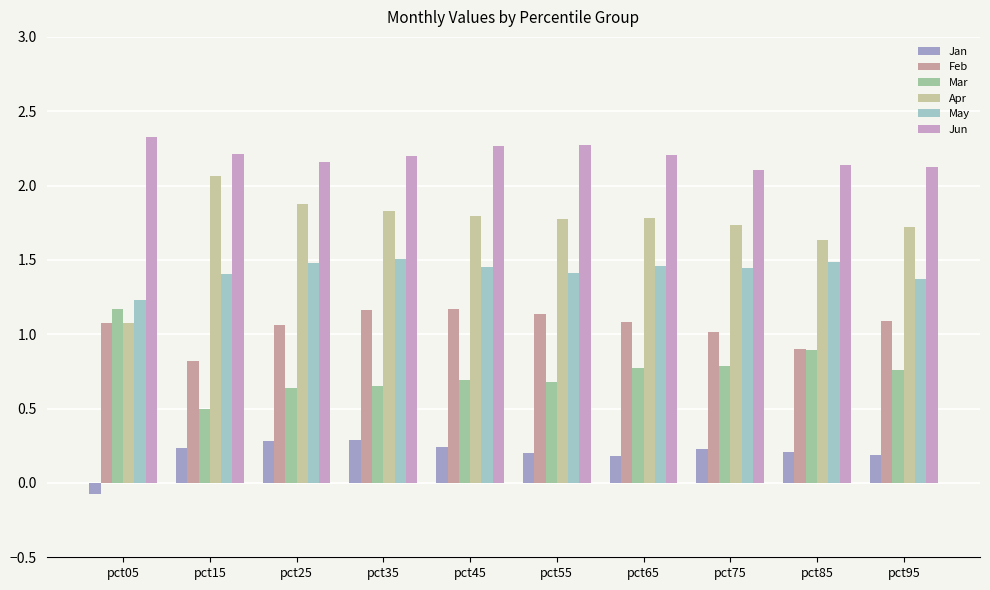

Are the bars grouped side by side (vs. stacked)?

Yes